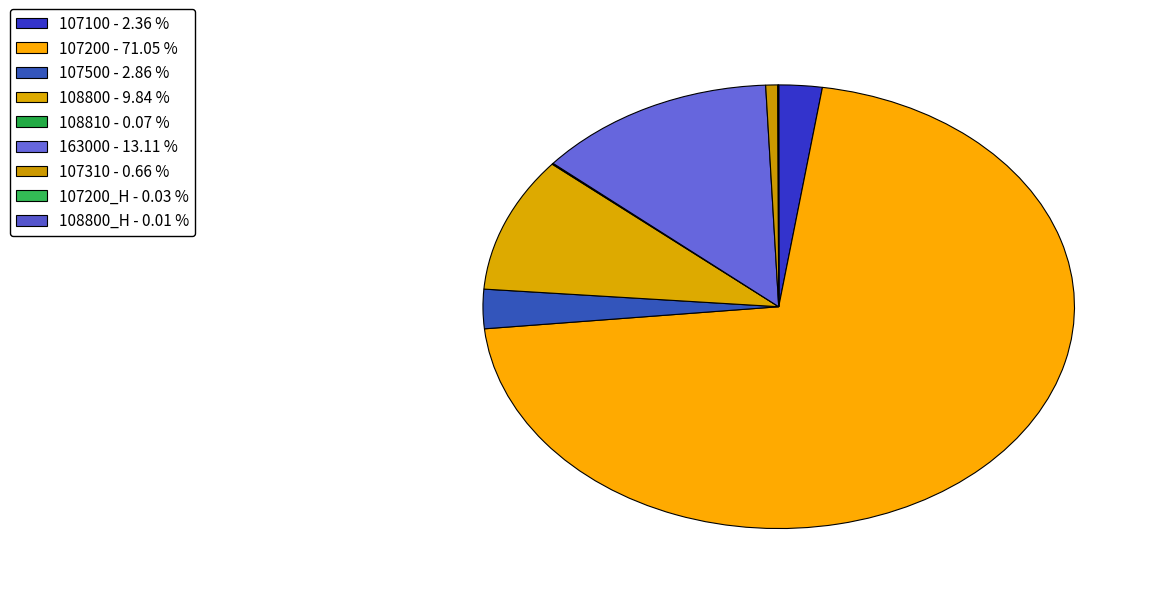

How many slices are in this pie chart?

9